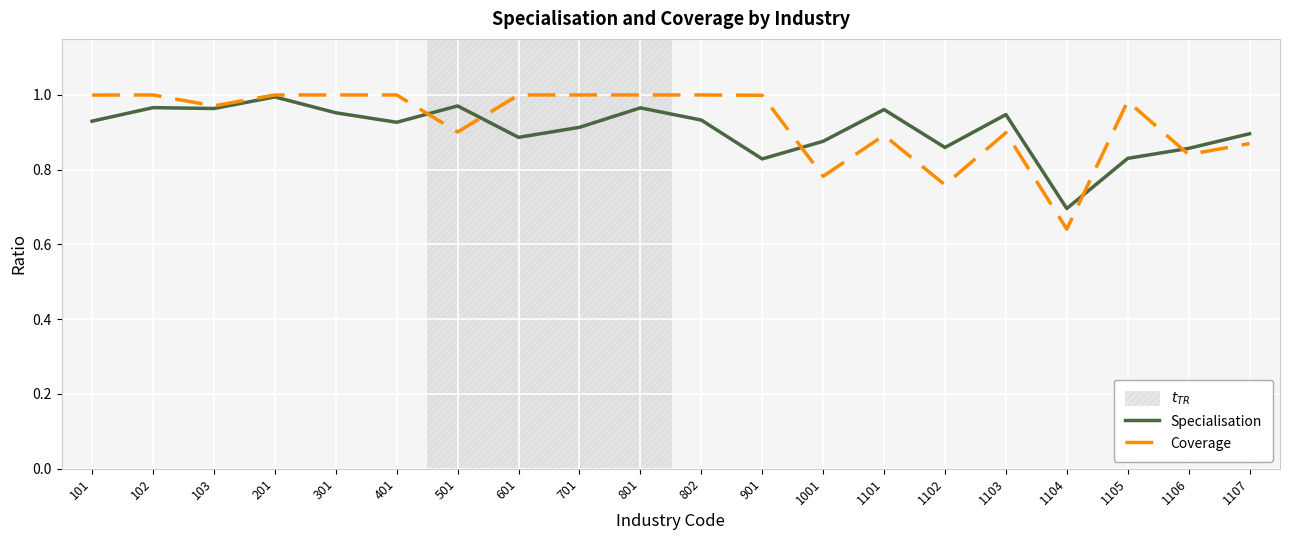

Which series has the largest range (max minus min)?

Coverage